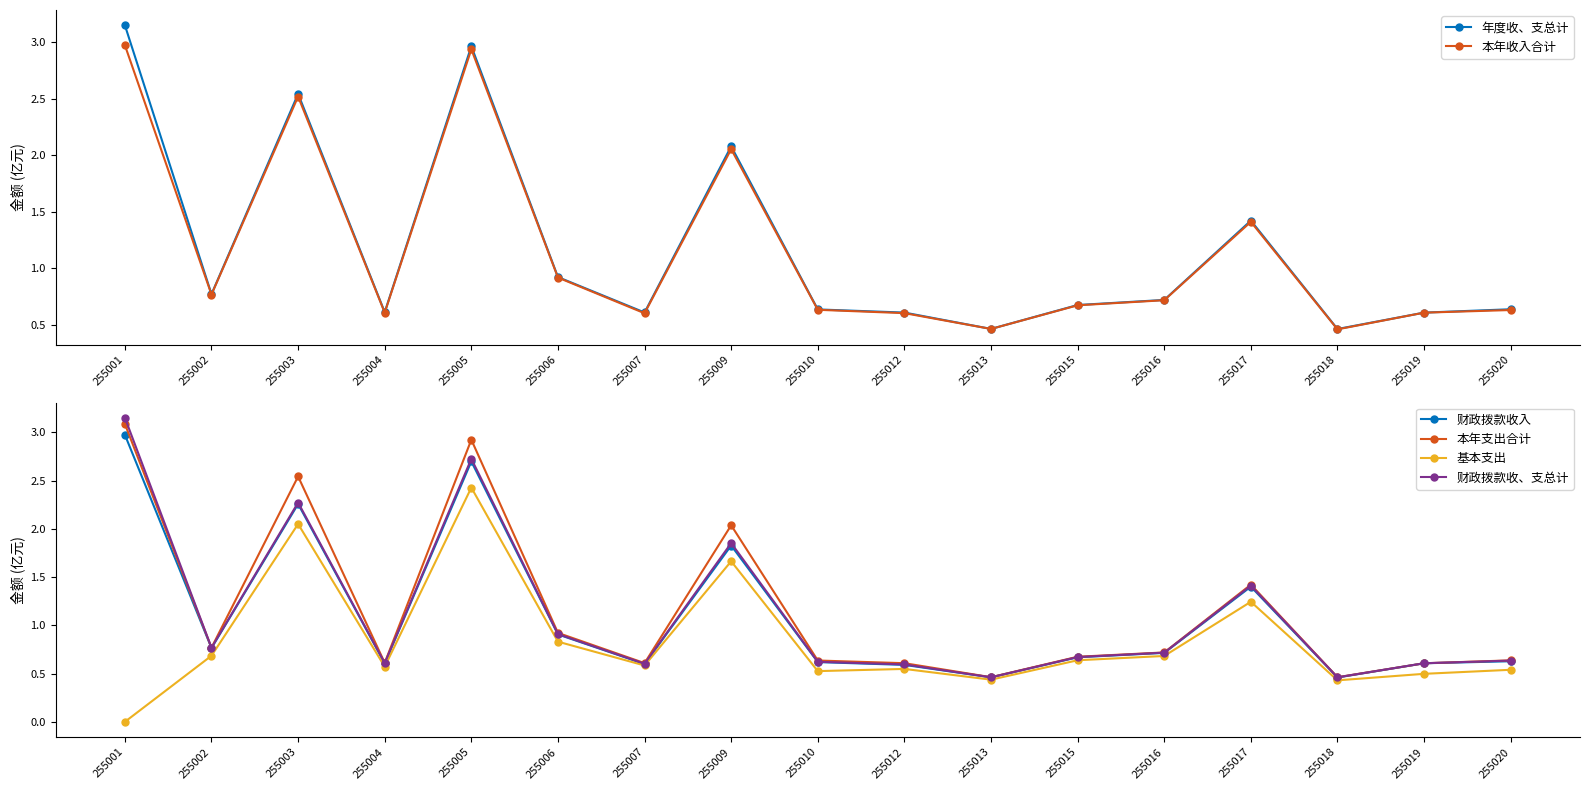

What is the difference between the second highest and second lowest values in the 财政拨款收、支总计 series?

2.3